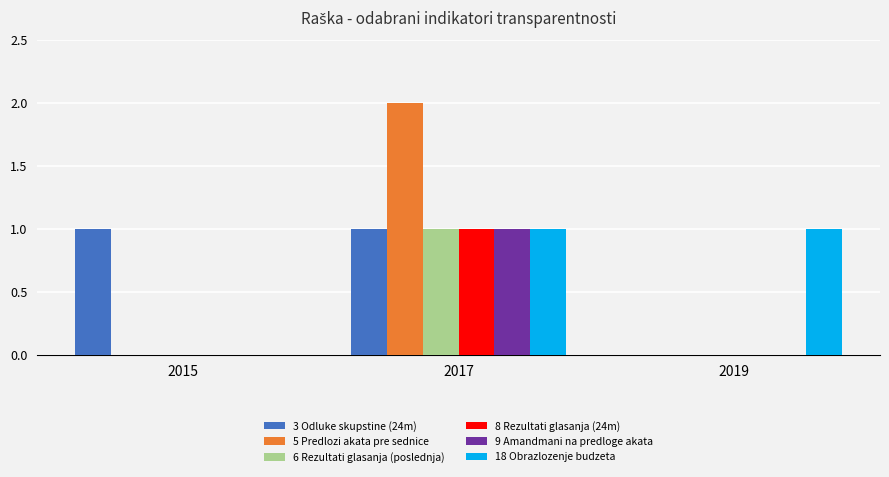

What is the total value across all series at 2019?

1